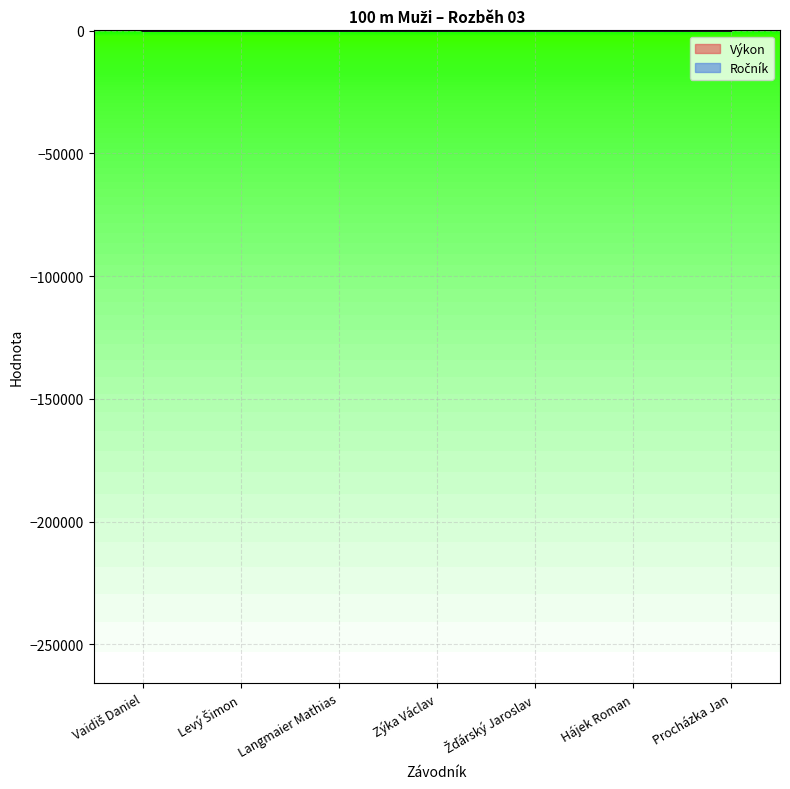

What value does the Výkon series have at Zýka Václav?

12.6